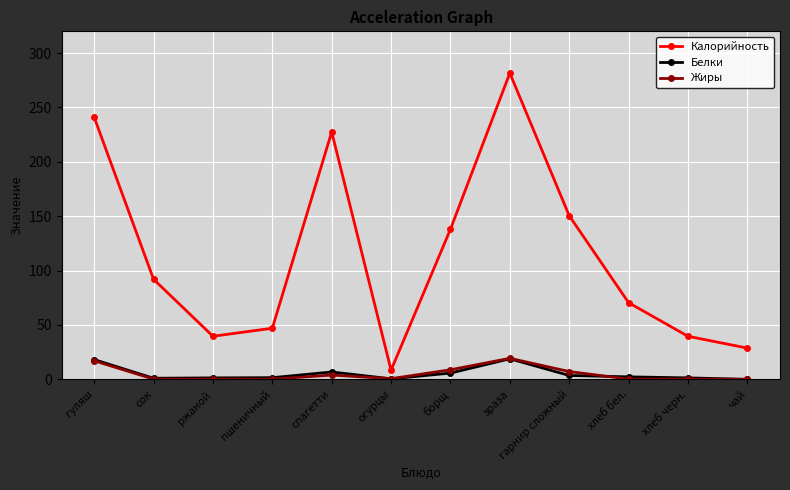

At which category is the sum across all series the highest?

зраза